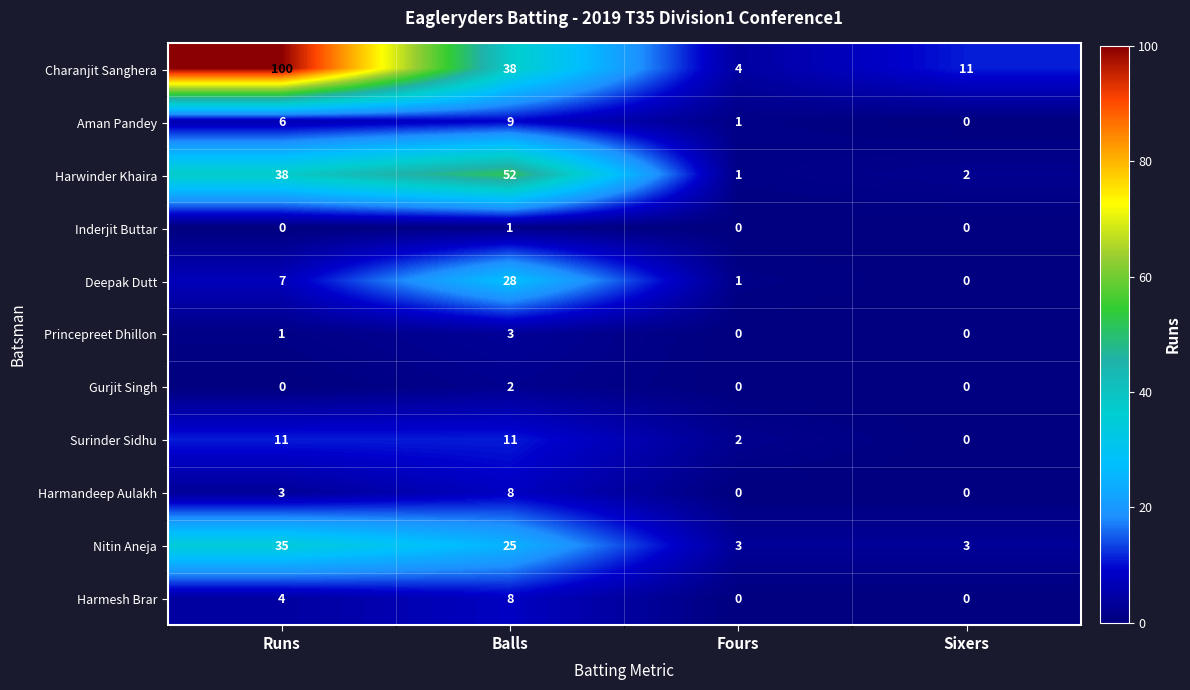

What is the average value of the Harwinder Khaira series?

23